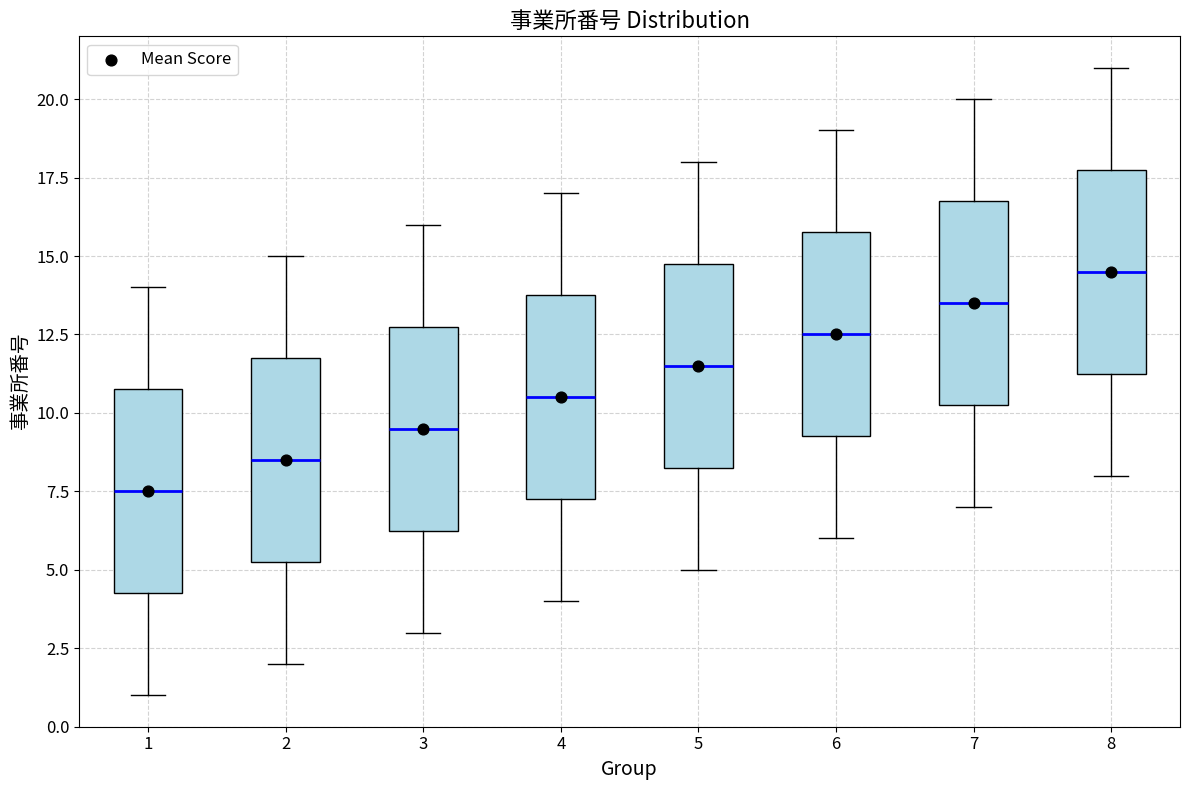

Reading left to right, read every box against the y-axis: the position of its median line, the range the box covers, and the ends of its whiskers. The values are not printed on the chart, so give them approximately, as read against the axis.

1: median 7.5, box 4.5 to 11.0, whiskers 1.0 to 14.0
2: median 8.5, box 5.5 to 12.0, whiskers 2.0 to 15.0
3: median 9.5, box 6.5 to 13.0, whiskers 3.0 to 16.0
4: median 10.5, box 7.5 to 14.0, whiskers 4.0 to 17.0
5: median 11.5, box 8.5 to 15.0, whiskers 5.0 to 18.0
6: median 12.5, box 9.5 to 16.0, whiskers 6.0 to 19.0
7: median 13.5, box 10.5 to 17.0, whiskers 7.0 to 20.0
8: median 14.5, box 11.5 to 18.0, whiskers 8.0 to 21.0